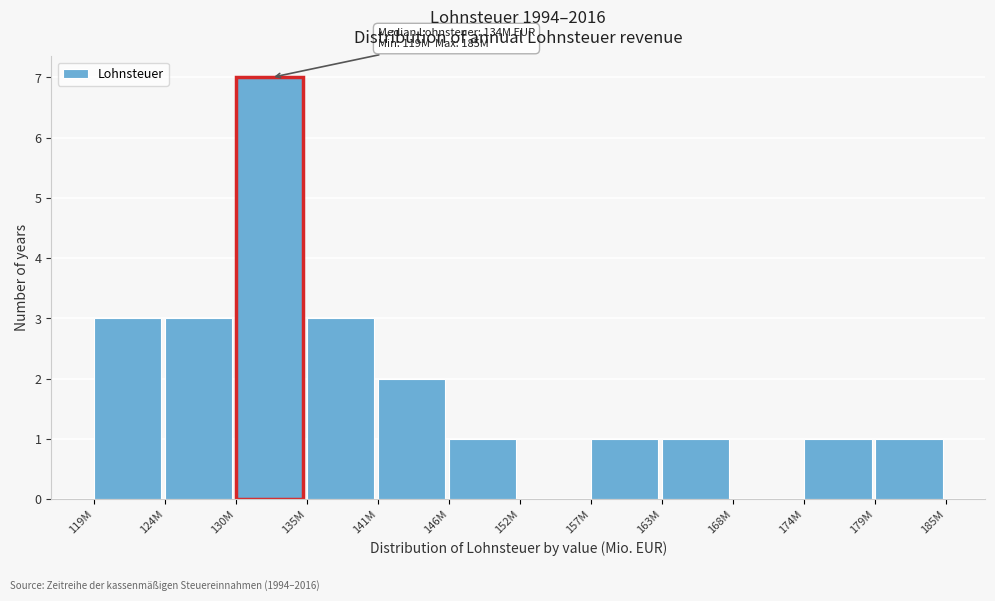

Reading left to right, transcribe all the data shown in this chart.

119M=3	124M=3	130M=7	135M=3	141M=2	146M=1	152M=0	157M=1	163M=1	168M=0	174M=1	179M=1